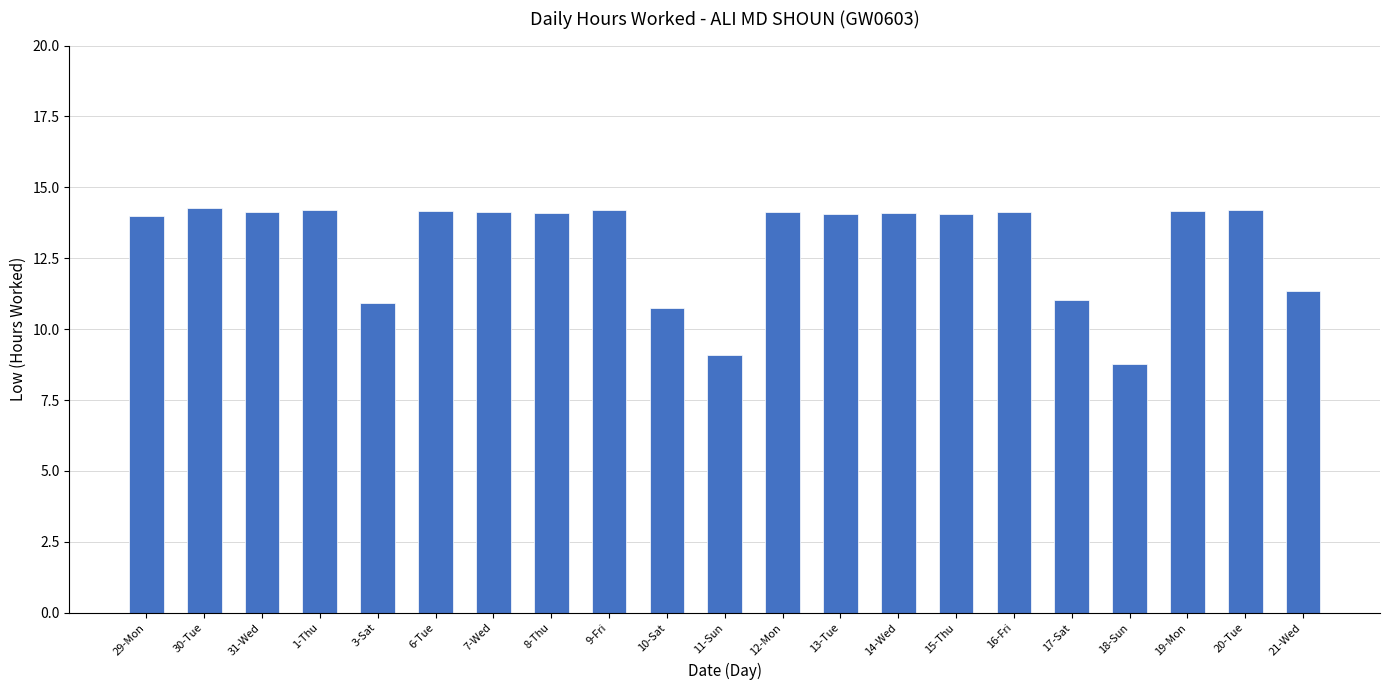

What position from the left is 20-Tue?

20